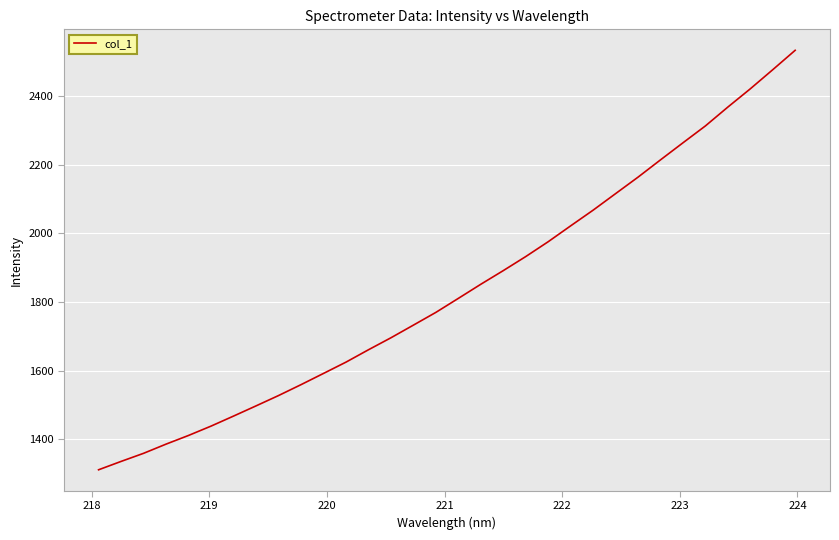

What is the difference between the maximum and minimum values?

1223.2